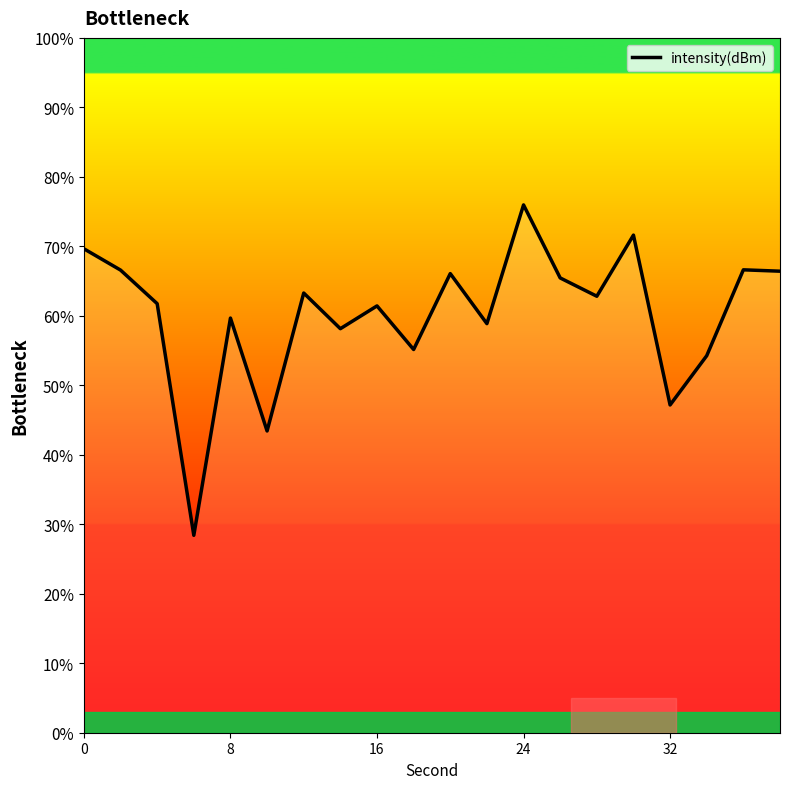

How many lines are shown in the chart?

1